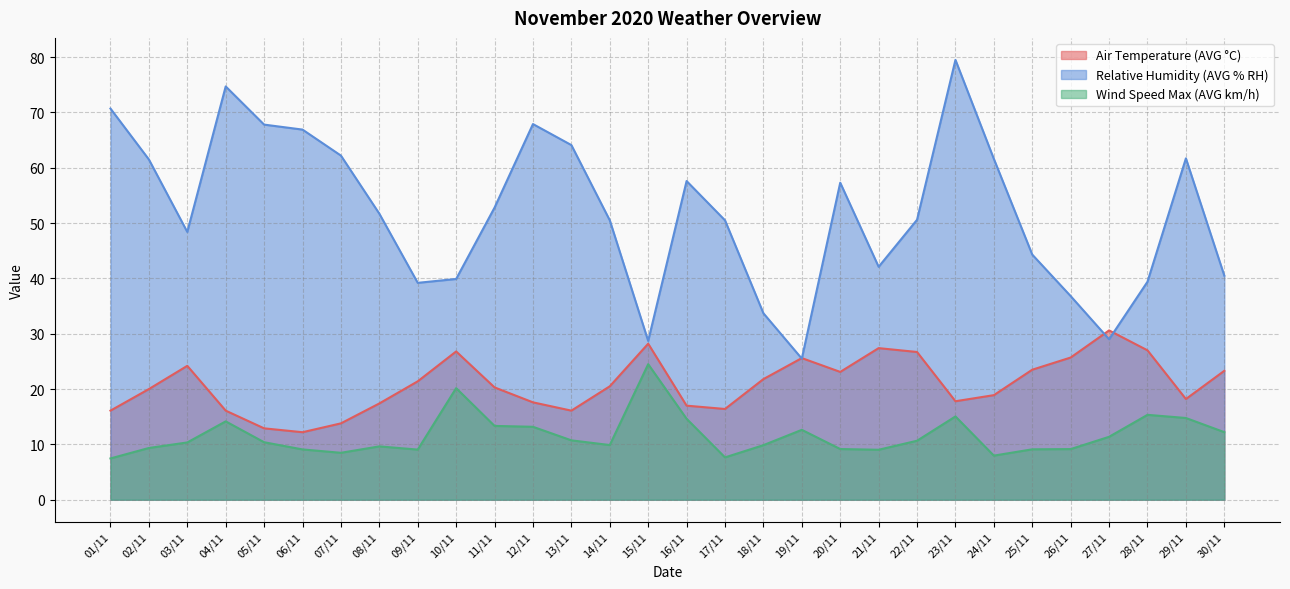

At which category does Wind Speed Max (AVG km/h) reach its first local valley?

07/11